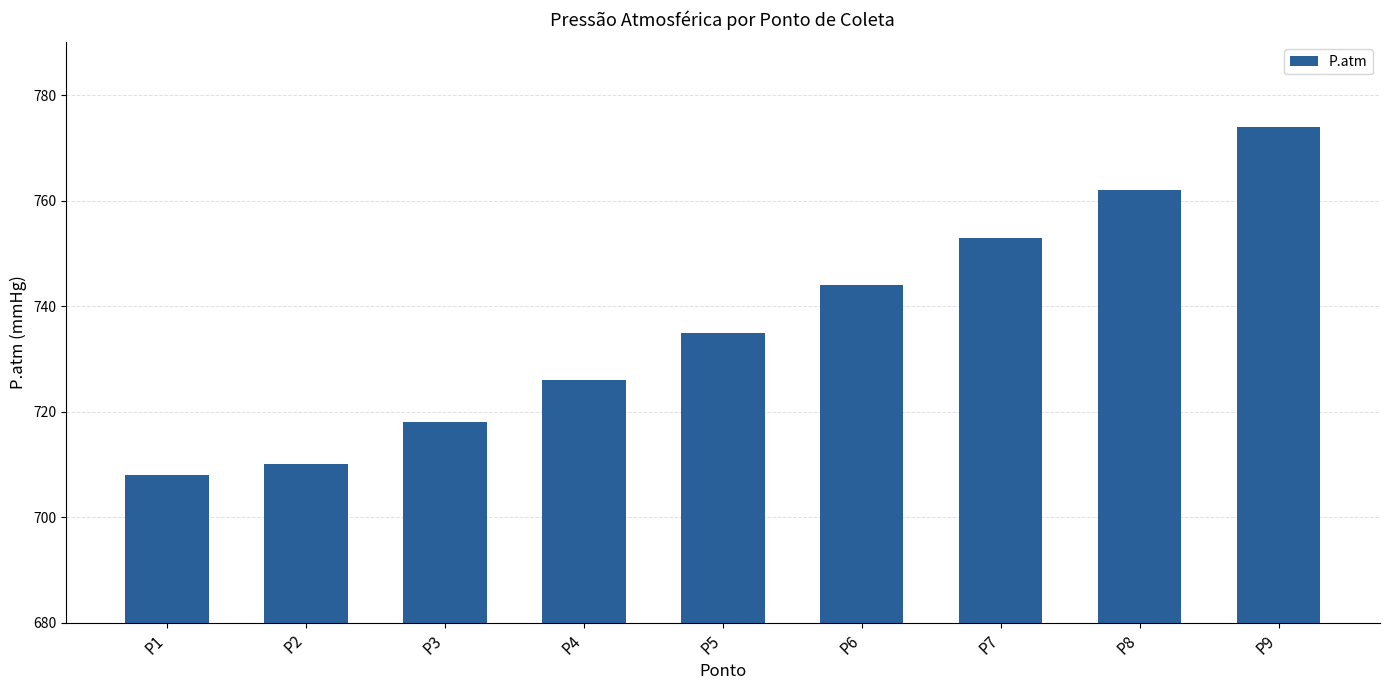

How many values are below 735?

4